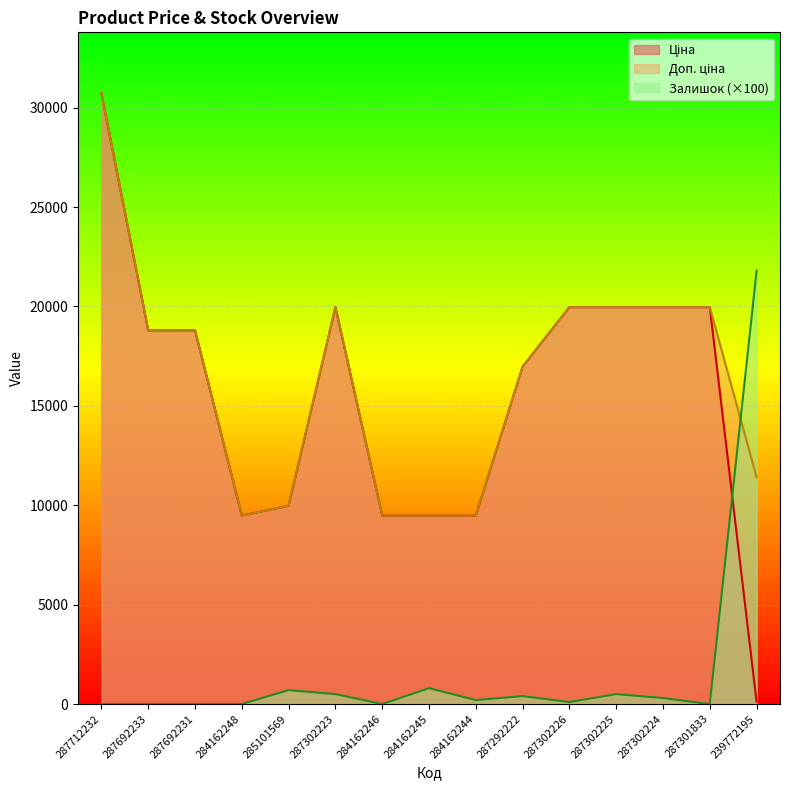

Which series has the widest spread of values?

Ціна